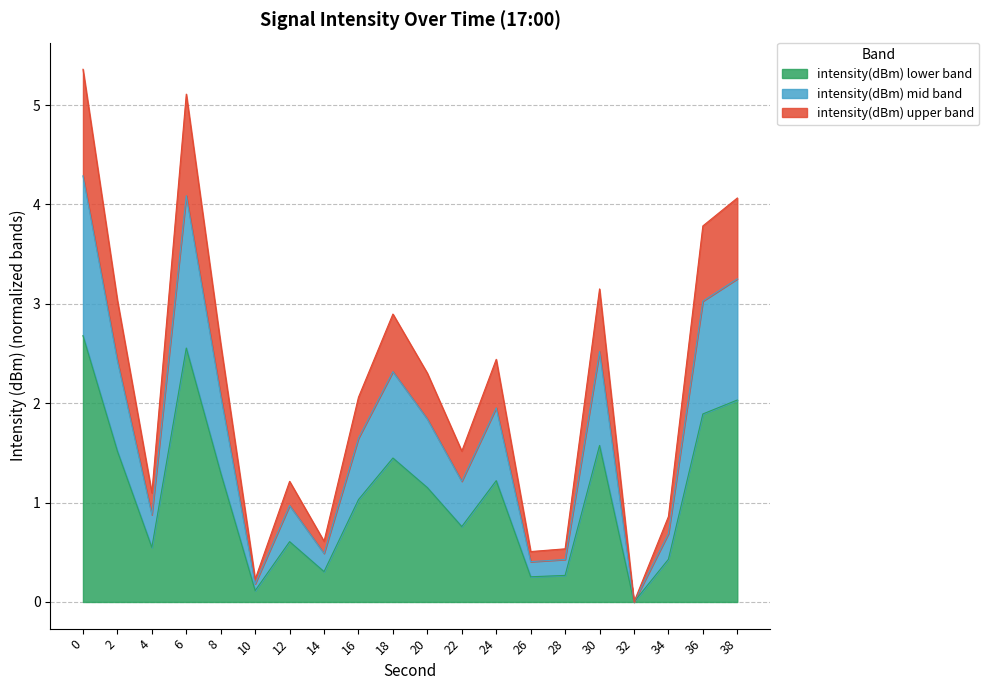

Rank the categories by value from highest to lowest.

0, 6, 38, 36, 30, 2, 18, 8, 24, 20, 16, 22, 12, 4, 34, 14, 28, 26, 10, 32